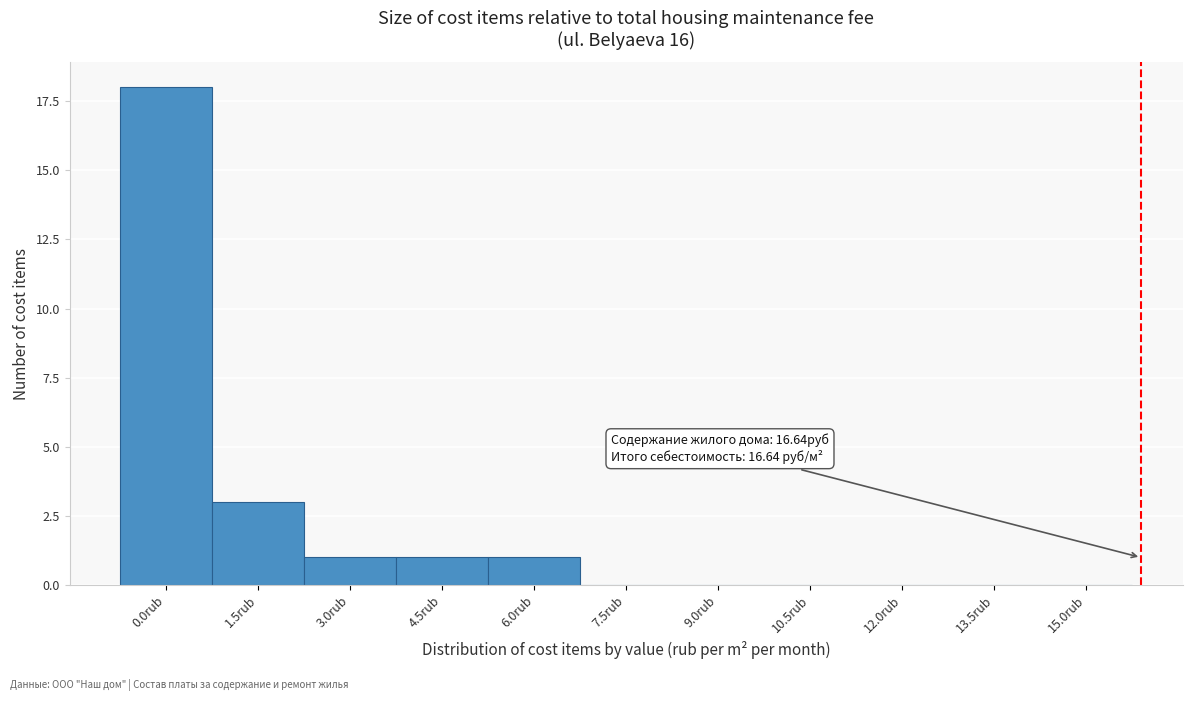

Reading left to right, extract all data points from this chart.

0.0rub=18	1.5rub=3	3.0rub=1	4.5rub=1	6.0rub=1	7.5rub=0	9.0rub=0	10.5rub=0	12.0rub=0	13.5rub=0	15.0rub=0